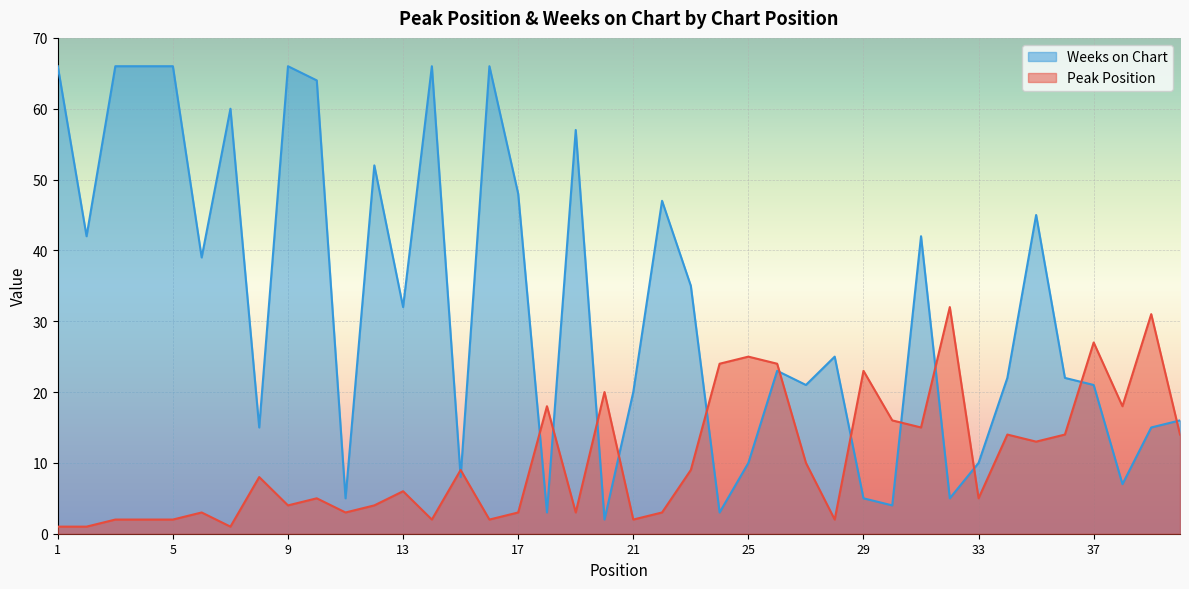

Which series ends up on top after the final intersection of Peak Position and Weeks on Chart?

Weeks on Chart